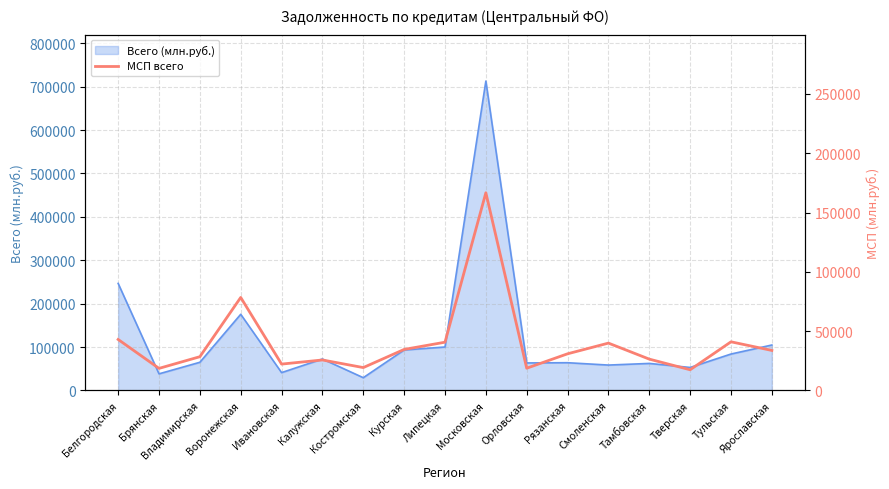

Does the chart have visible grid lines?

Yes